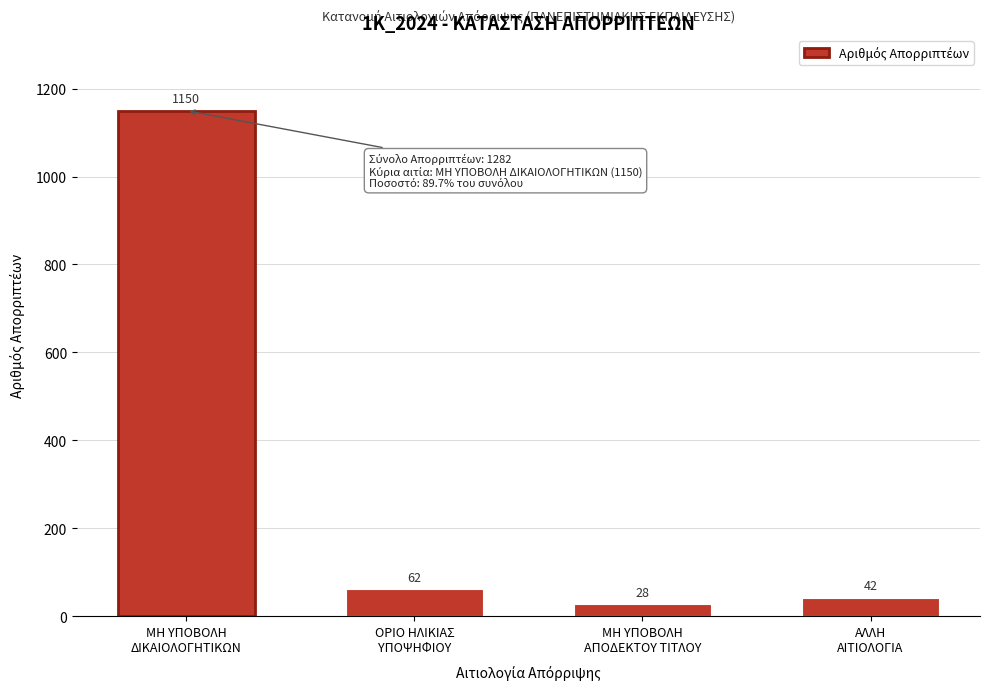

Reading right to left, list all the values displayed in this chart.

42	28	62	1150